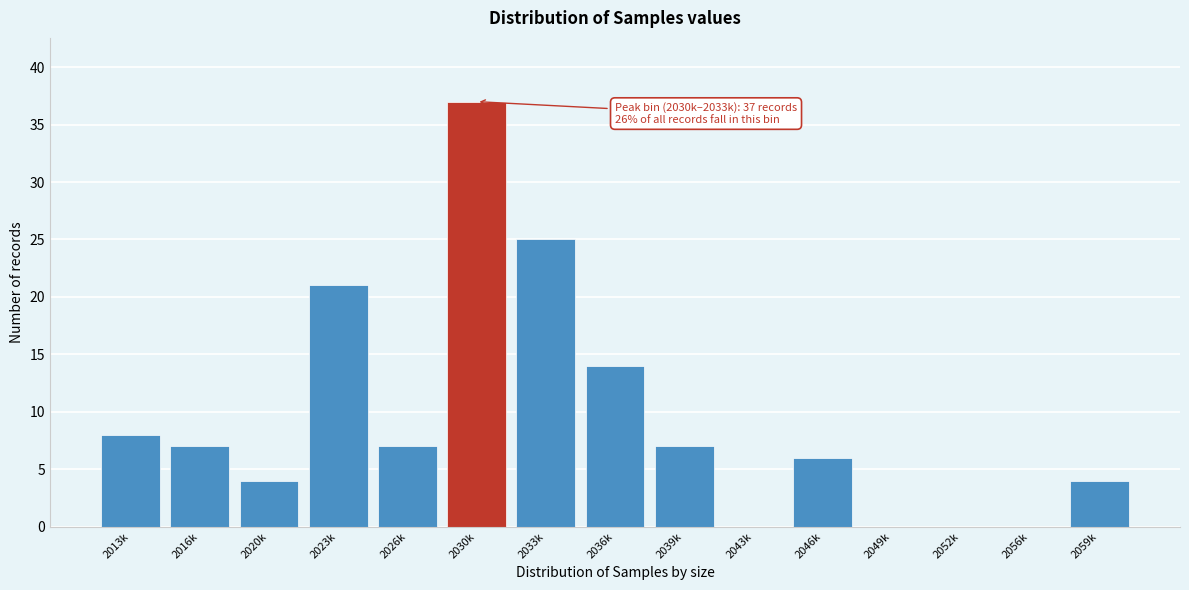

Reading left to right, transcribe all the data shown in this chart.

2013k=8	2016k=7	2020k=4	2023k=21	2026k=7	2030k=37	2033k=25	2036k=14	2039k=7	2043k=0	2046k=6	2049k=0	2052k=0	2056k=0	2059k=4